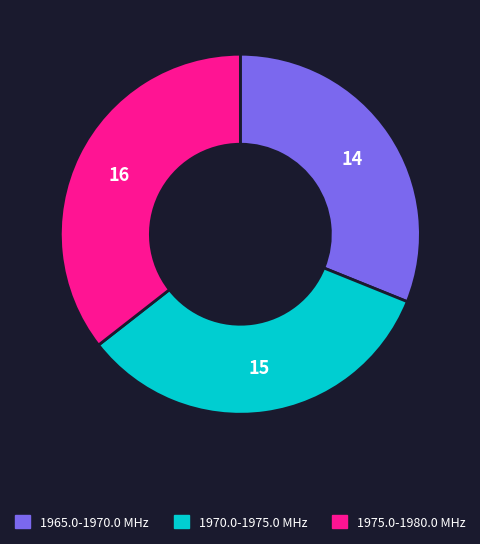

Combined, do 1975.0-1980.0 MHz and 1965.0-1970.0 MHz account for over 50%?

Yes